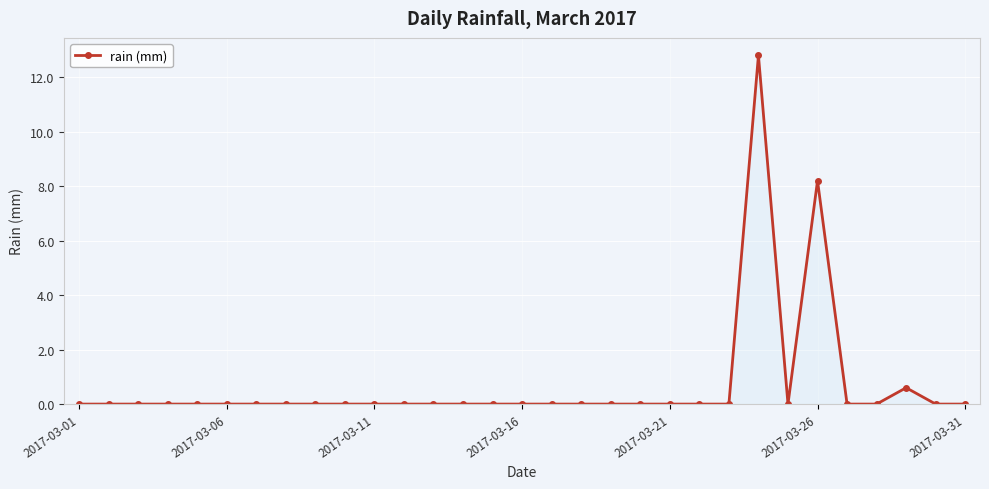

True or false: the data has more than 1 interior local peaks.

True